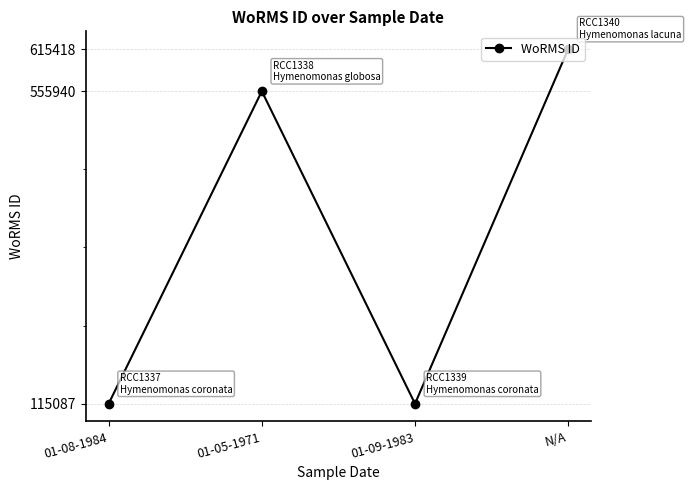

At which category does the data reach its first local valley?

01-09-1983